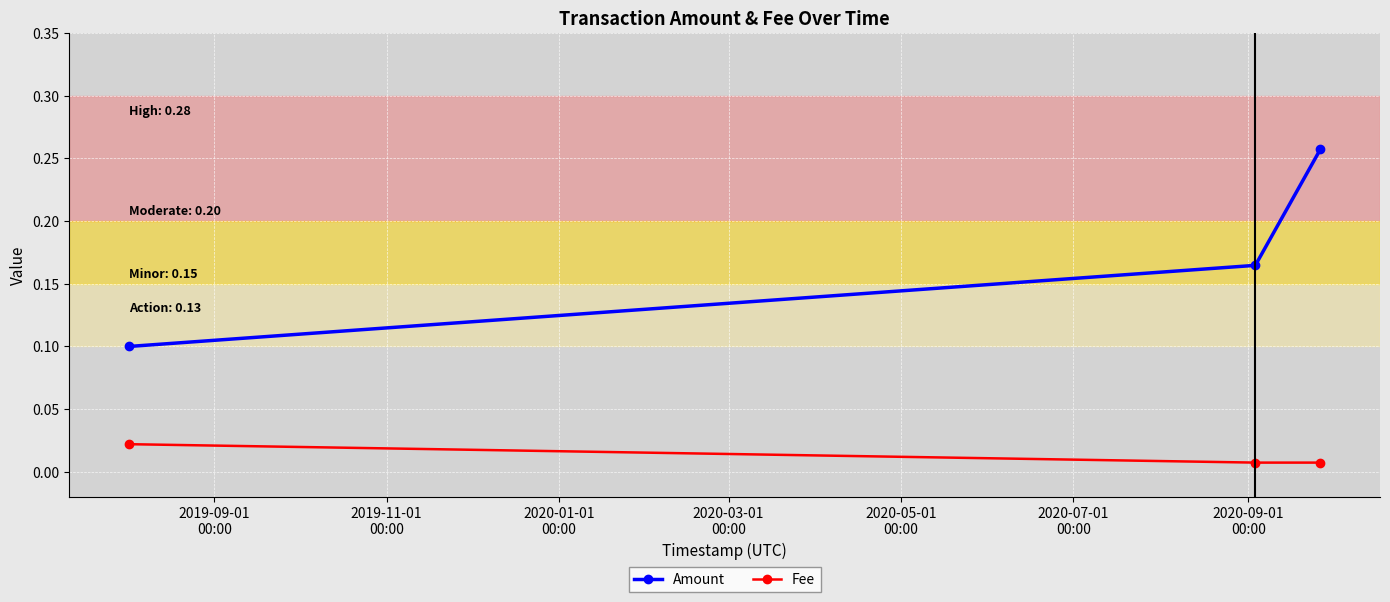

Which series has the largest total across all categories?

Amount